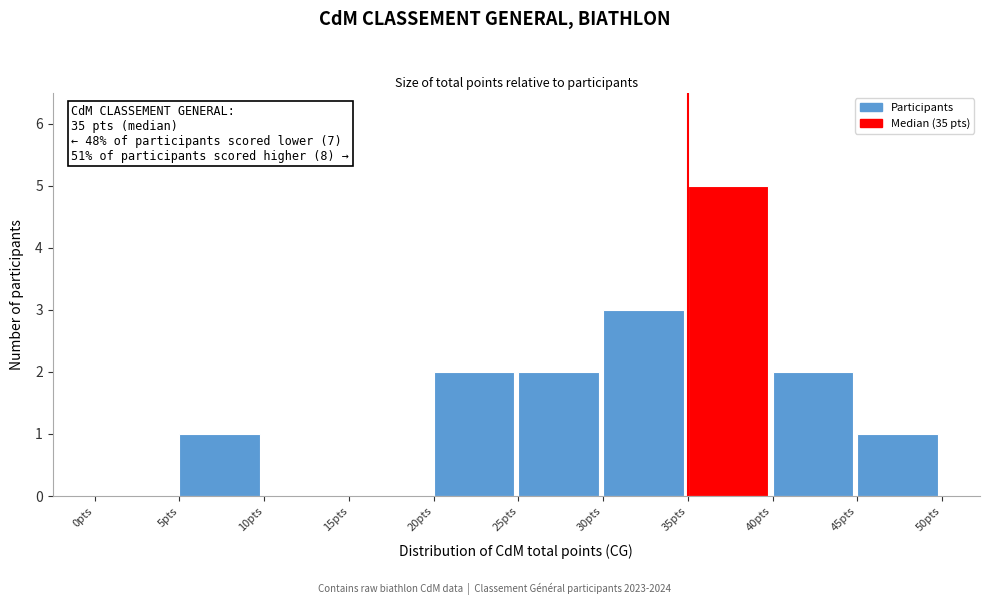

Over which range of the x-axis is the bar tallest?

35 to 40